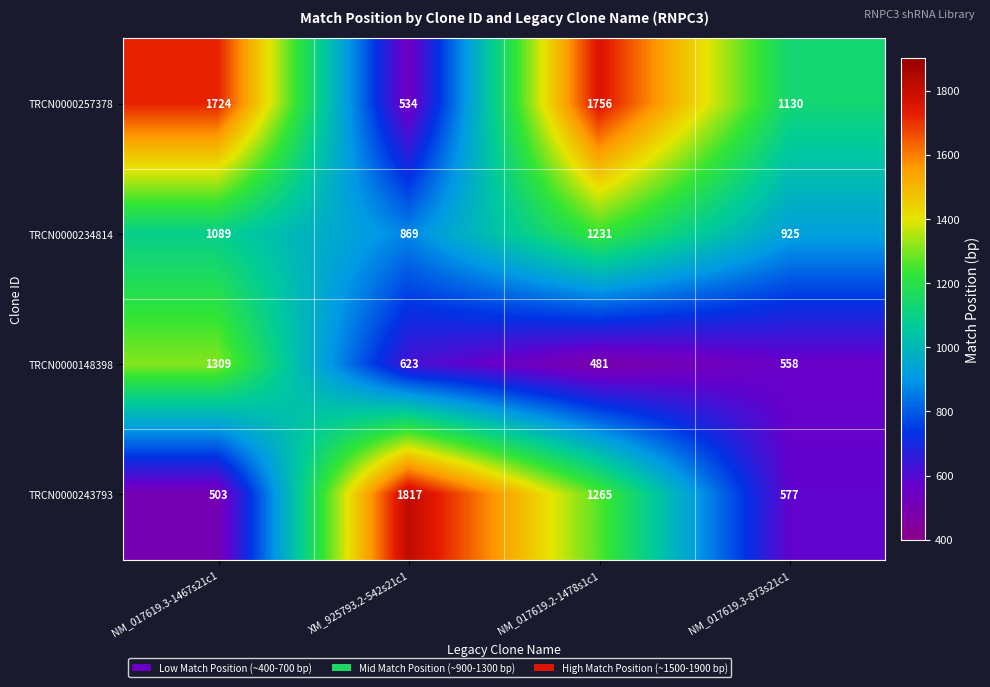

What is the approximate value of TRCN0000243793 at NM_017619.2-1478s1c1, to the nearest 100?

1300